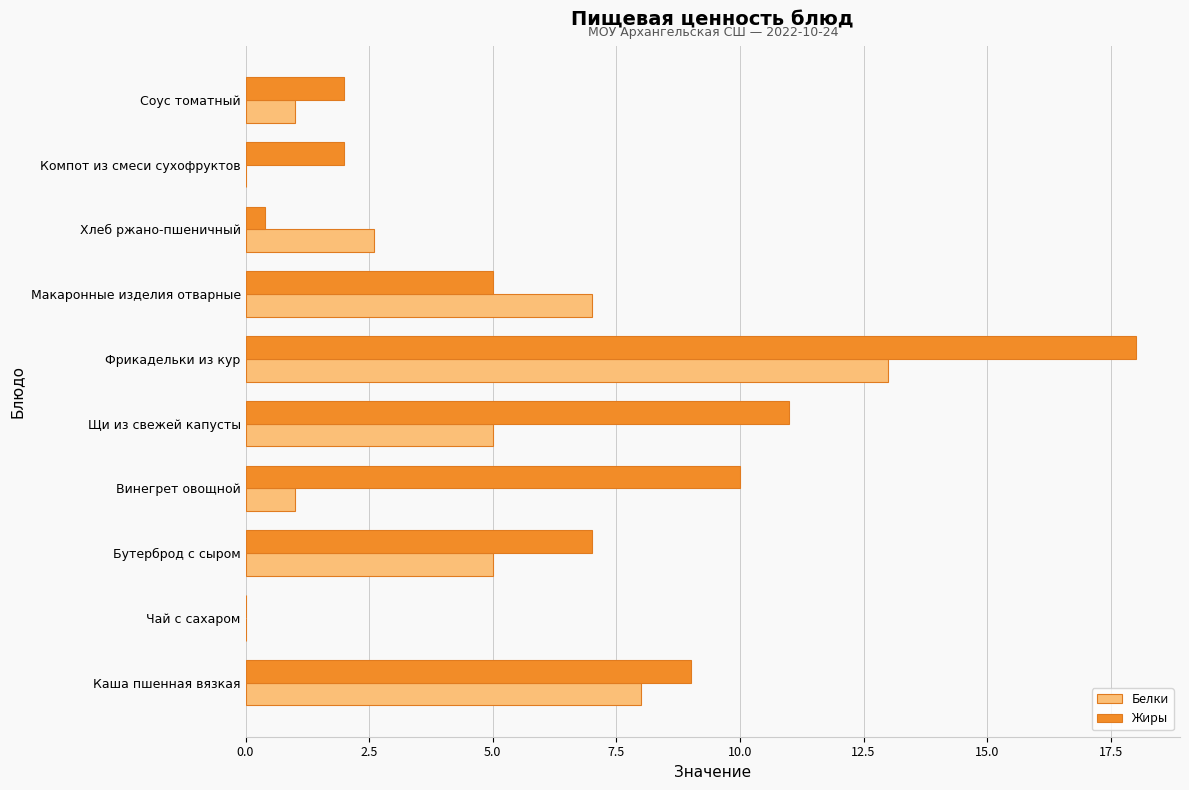

What is the maximum value for Белки?

13.0